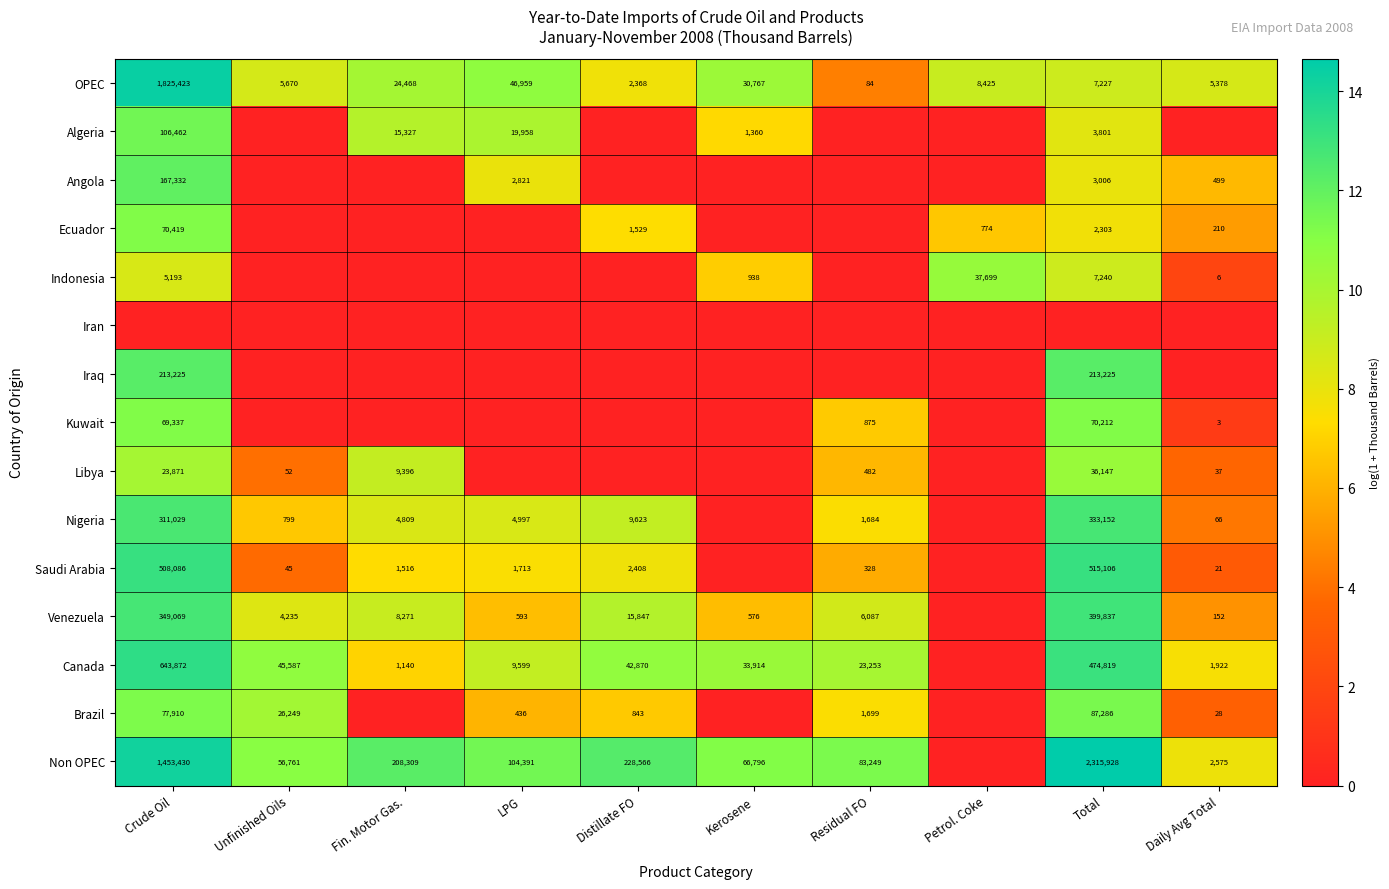

Is the value of Venezuela at Crude Oil greater than the value of Nigeria at Daily Avg Total?

Yes